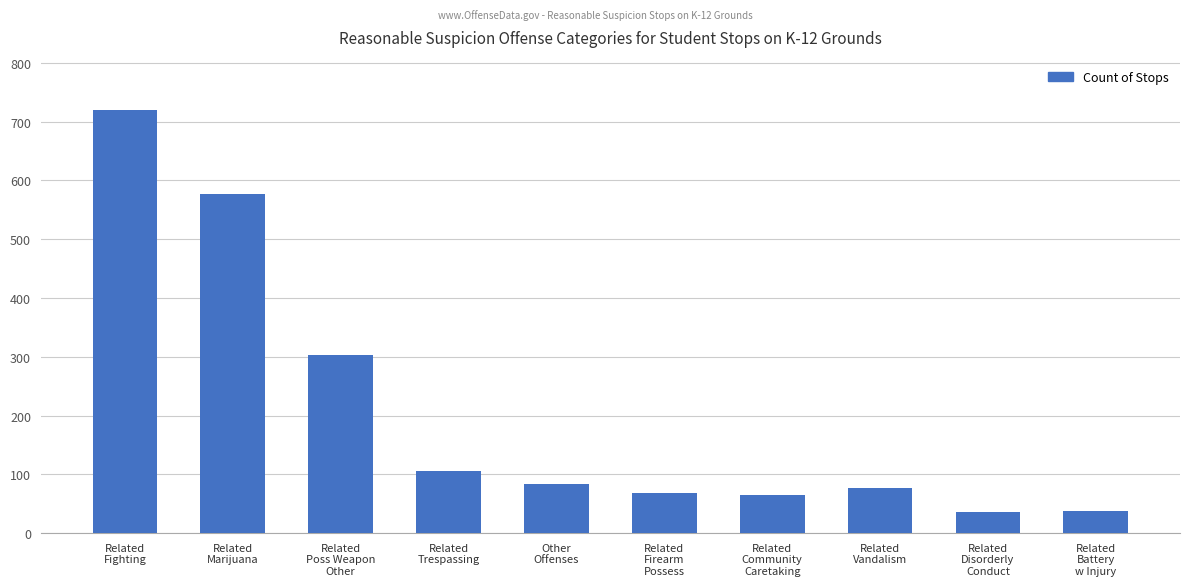

The value at Related
Fighting is 719. True or false?

True